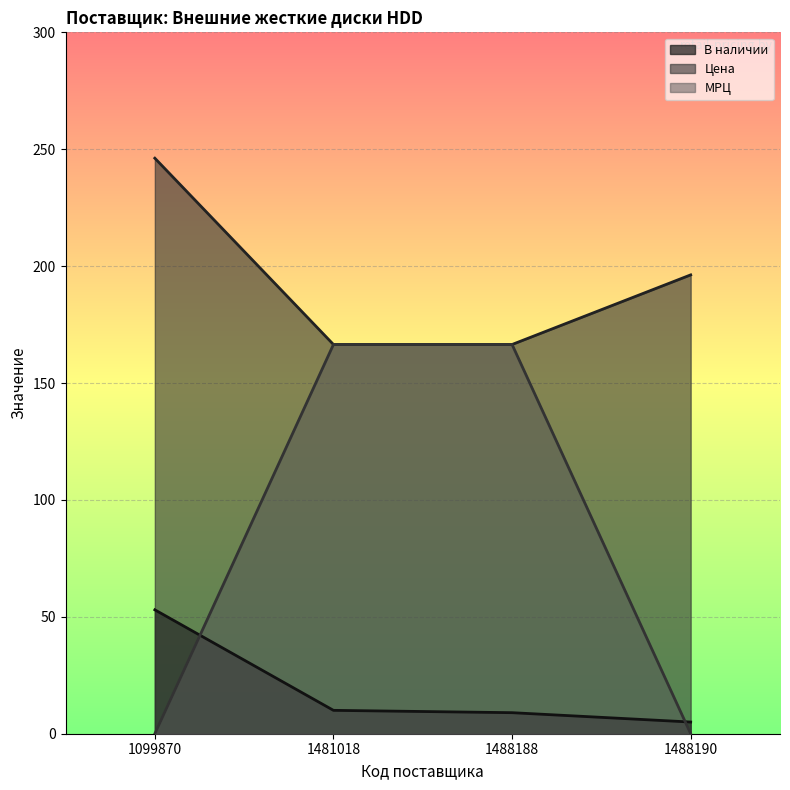

True or false: МРЦ and Цена cross at least once.

False